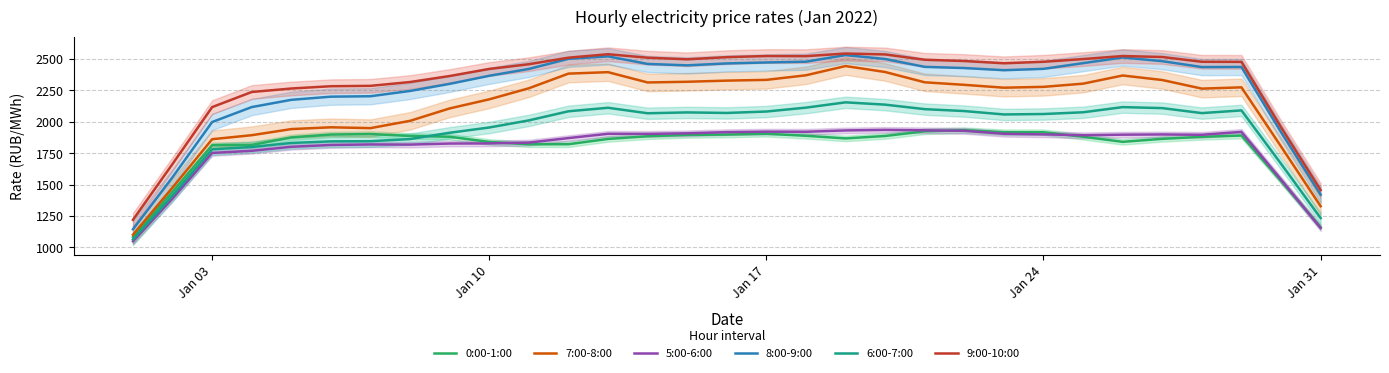

True or false: 9:00-10:00 and 0:00-1:00 cross at least once.

False